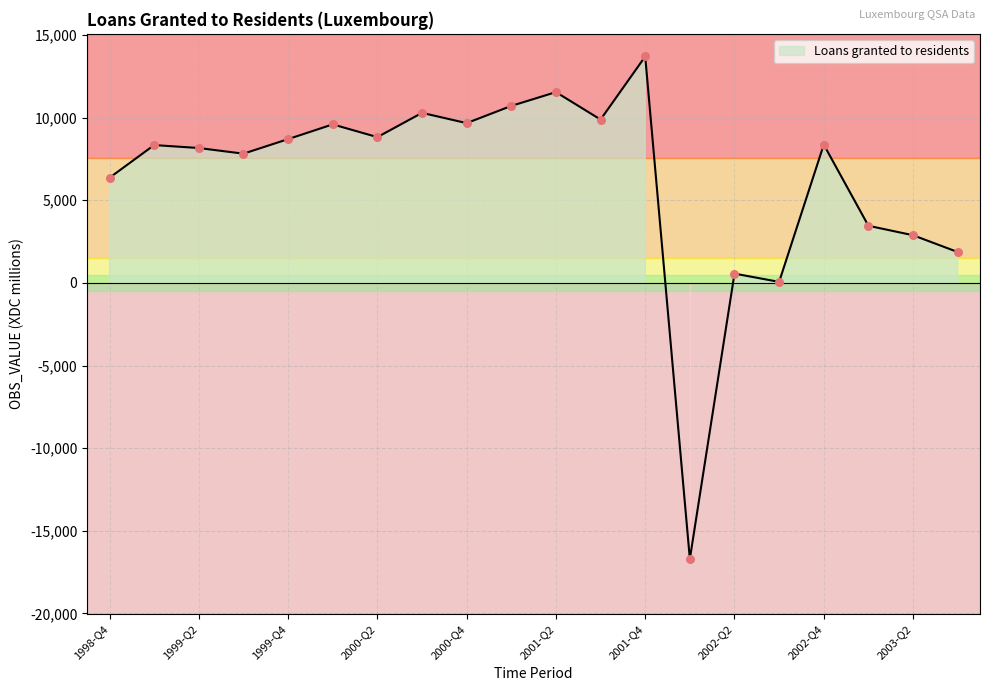

What is the change in value from 1999-Q1 to 2000-Q1?

+1251.6